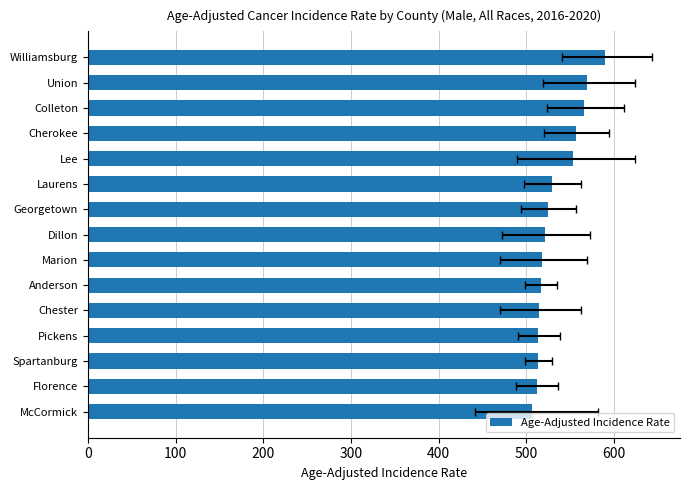

What is the change in value from Williamsburg to Anderson?

-73.3